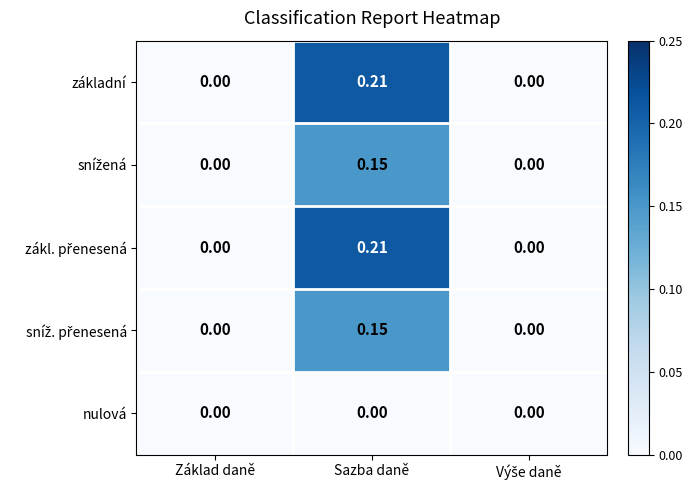

How many distinct data groups are displayed?

5